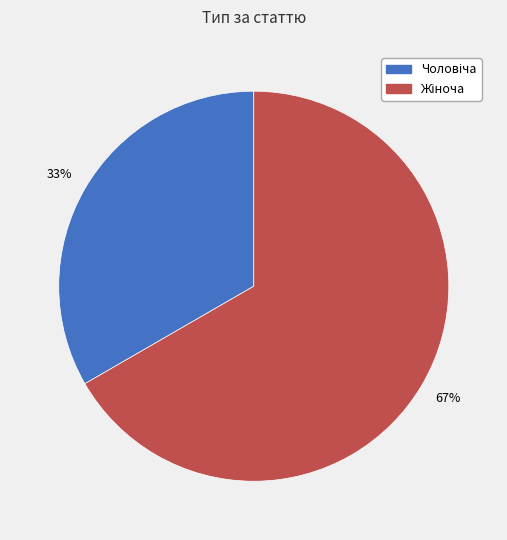

Does any single category account for the majority?

Yes